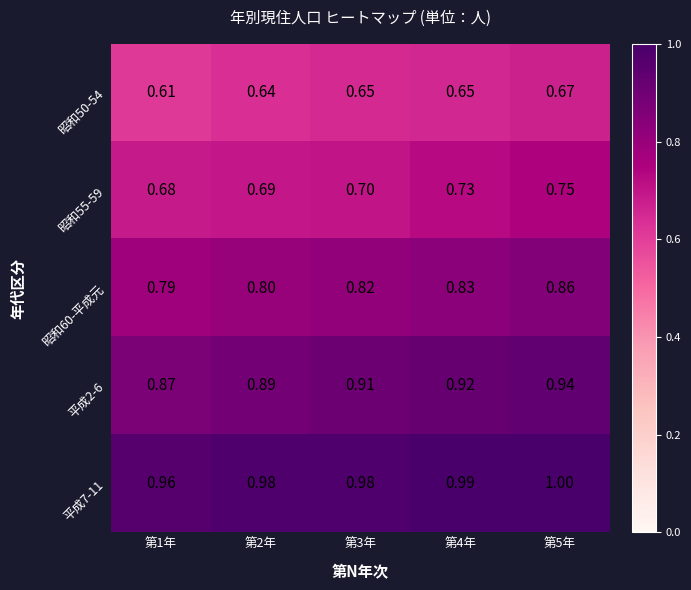

Which series has the widest spread of values?

昭和60-平成元